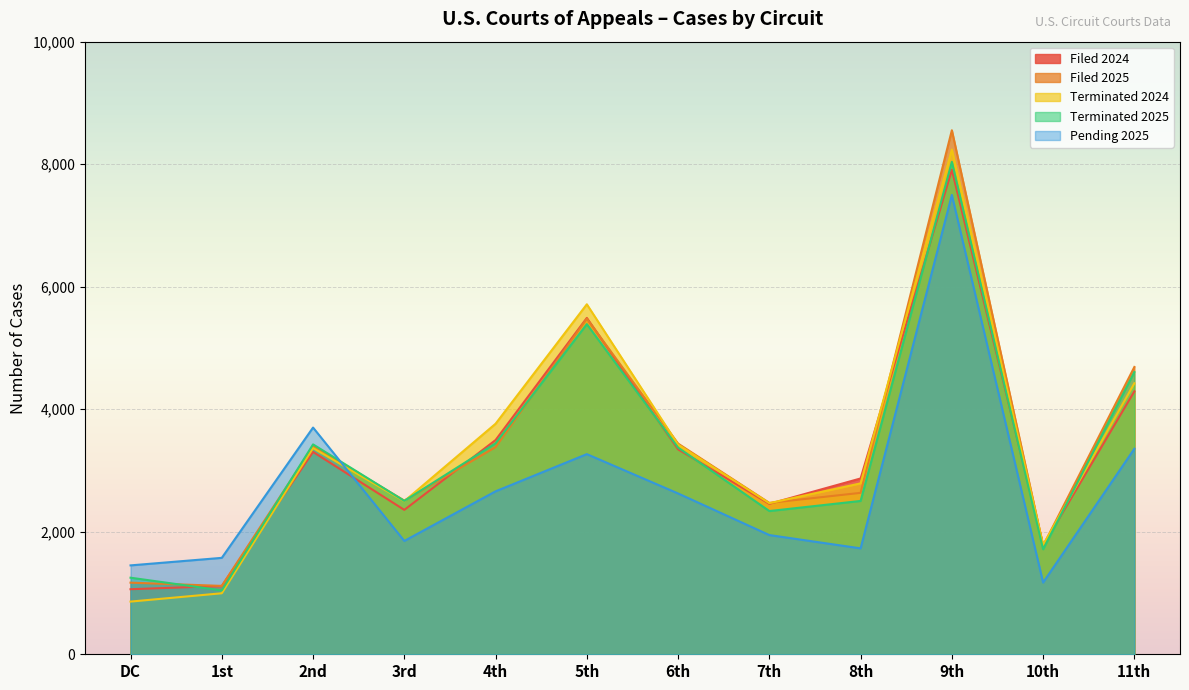

Read the Filed 2024 value at 4th.

3497